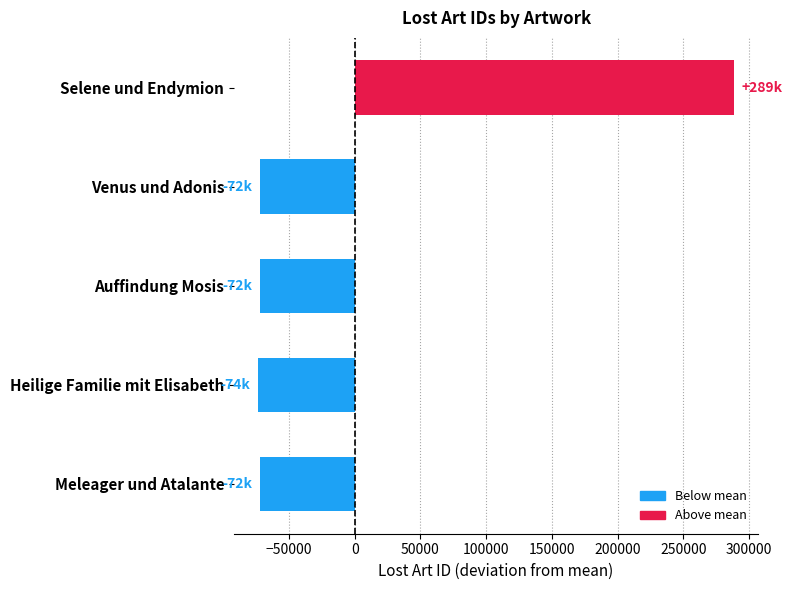

What is the approximate value at Selene und Endymion?

288714.2